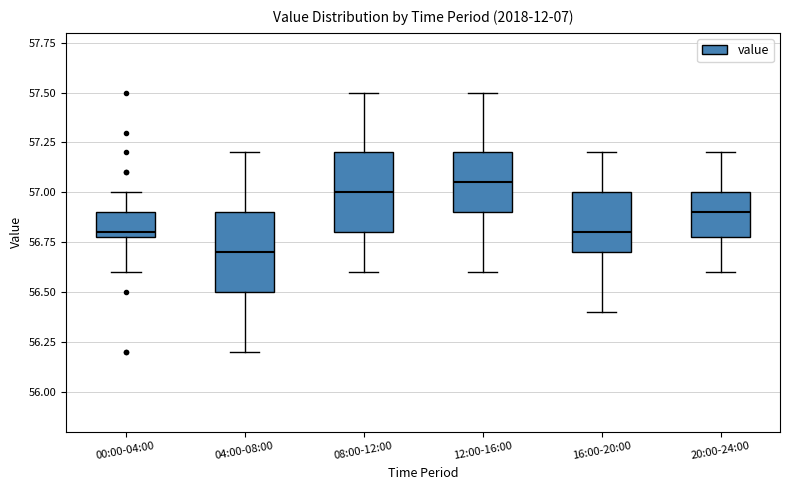

Reading left to right, read every box against the y-axis: the position of its median line, the range the box covers, and the ends of its whiskers. The values are not printed on the chart, so give them approximately, as read against the axis.

00:00-04:00: median 56.80 (just above the box's lower edge), box 56.80 to 56.90, whiskers 56.60 to 57.00
04:00-08:00: median 56.70, box 56.50 to 56.90, whiskers 56.20 to 57.20
08:00-12:00: median 57.00, box 56.80 to 57.20, whiskers 56.60 to 57.50
12:00-16:00: median 57.05, box 56.90 to 57.20, whiskers 56.60 to 57.50
16:00-20:00: median 56.80, box 56.70 to 57.00, whiskers 56.40 to 57.20
20:00-24:00: median 56.90, box 56.80 to 57.00, whiskers 56.60 to 57.20